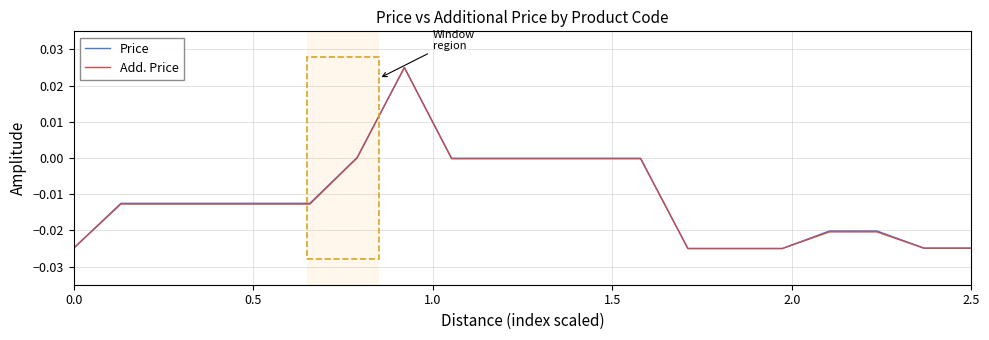

What is the label of the 5th point from the left?

2.0